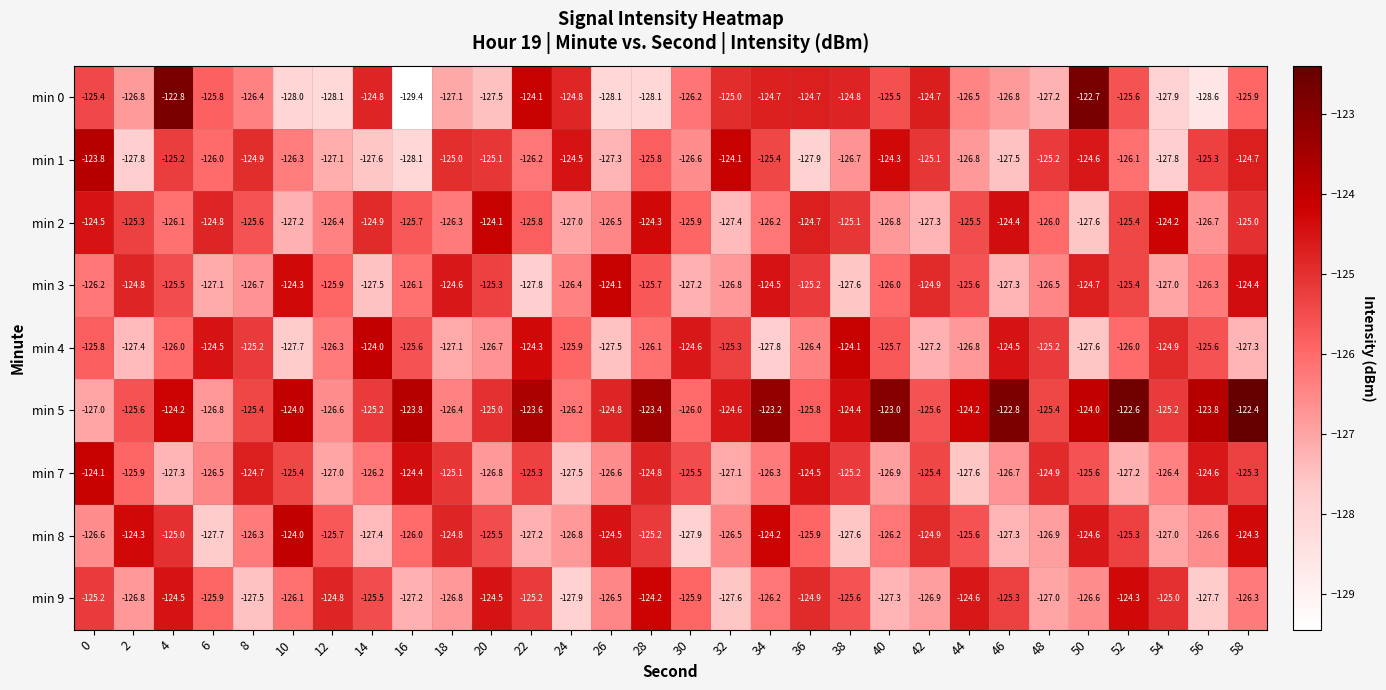

Which series has the largest total across all categories?

min 5